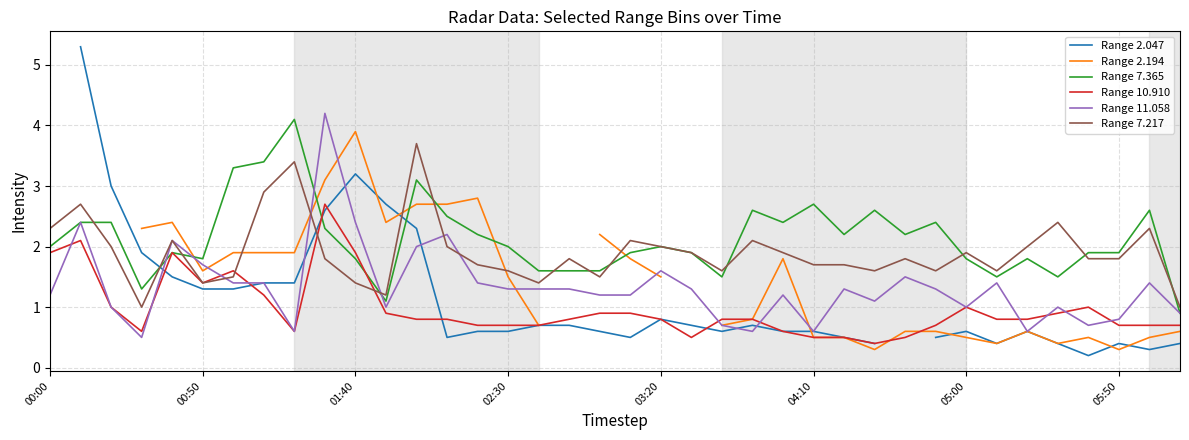

The value of Range 10.910 at 00:00 is 1.9. True or false?

True